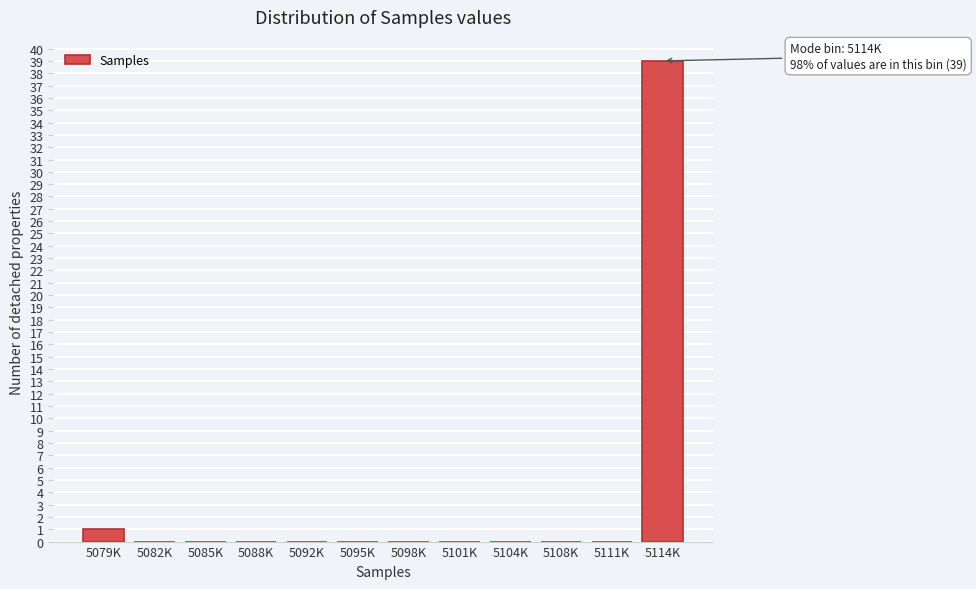

Reading left to right, what are all the values shown in this chart?

5079K=1	5082K=0	5085K=0	5088K=0	5092K=0	5095K=0	5098K=0	5101K=0	5104K=0	5108K=0	5111K=0	5114K=39